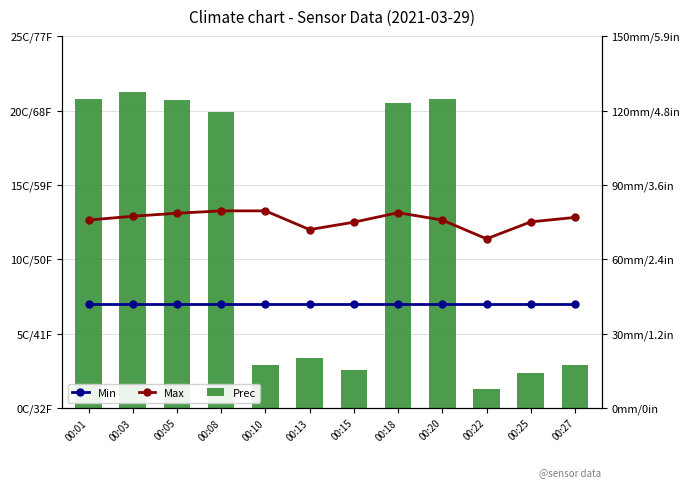

Which series has the widest spread of values?

Prec